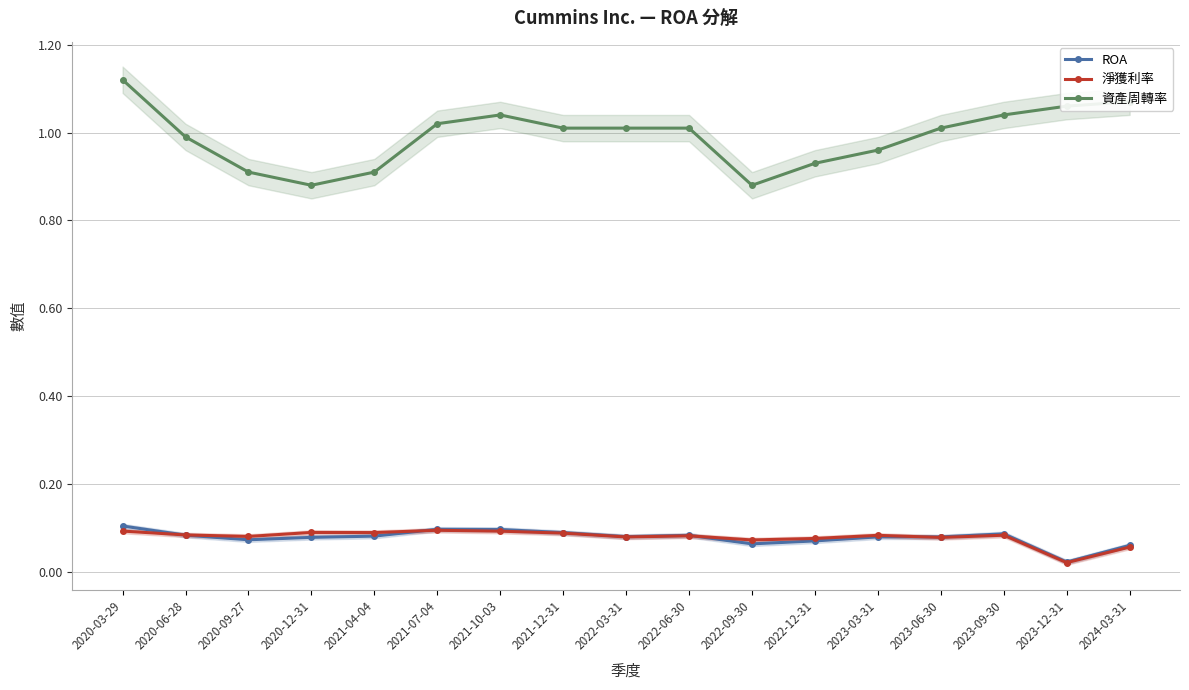

Count the ROA values in the range 0 to 1.

17